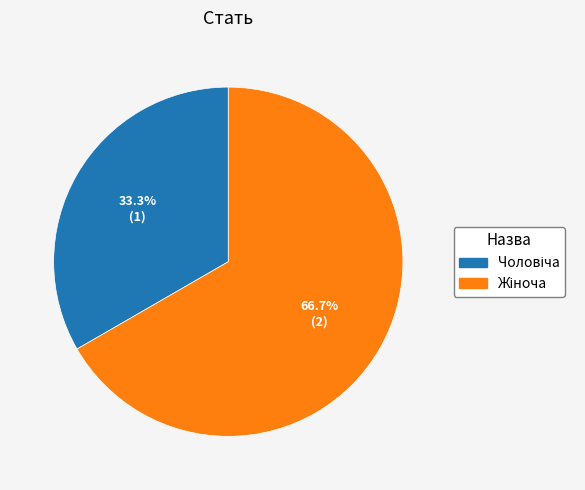

Is there any slice that represents more than half of the pie?

Yes